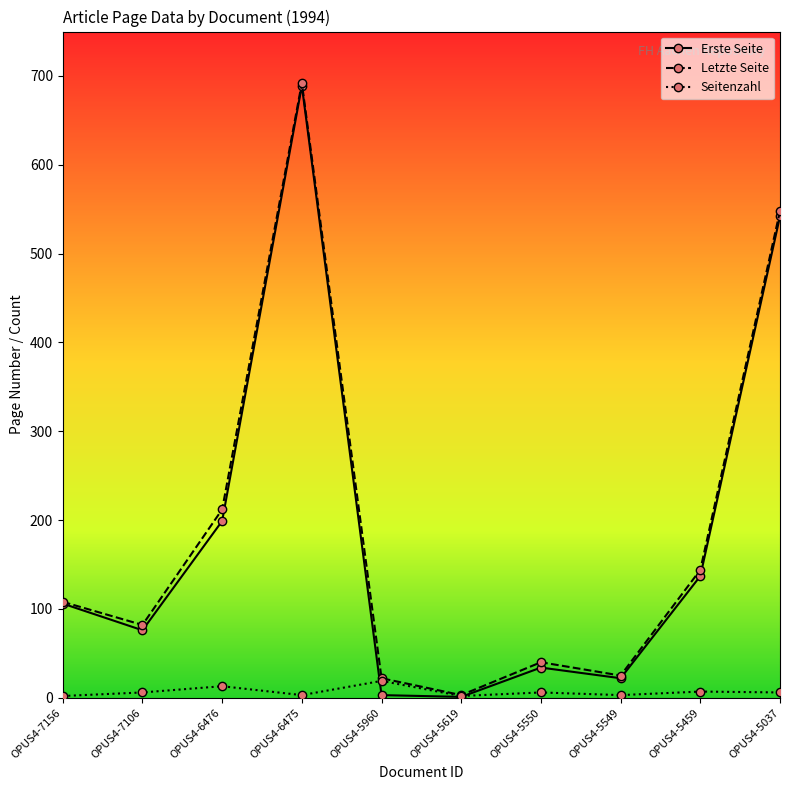

At how many categories does at least one series exceed 329?

2